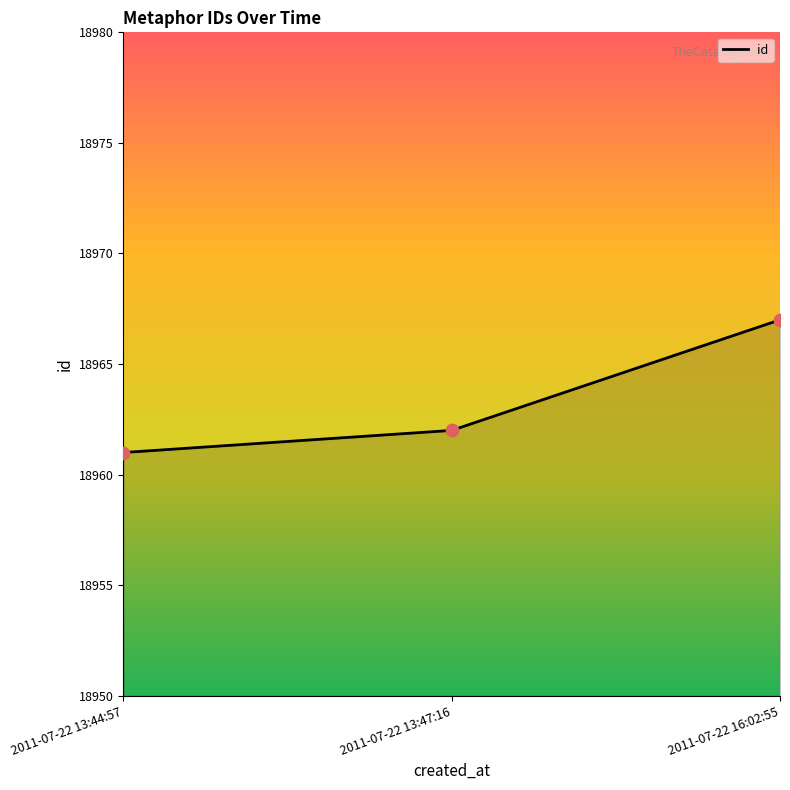

What is the change in value from 2011-07-22 13:44:57 to 2011-07-22 16:02:55?

+6